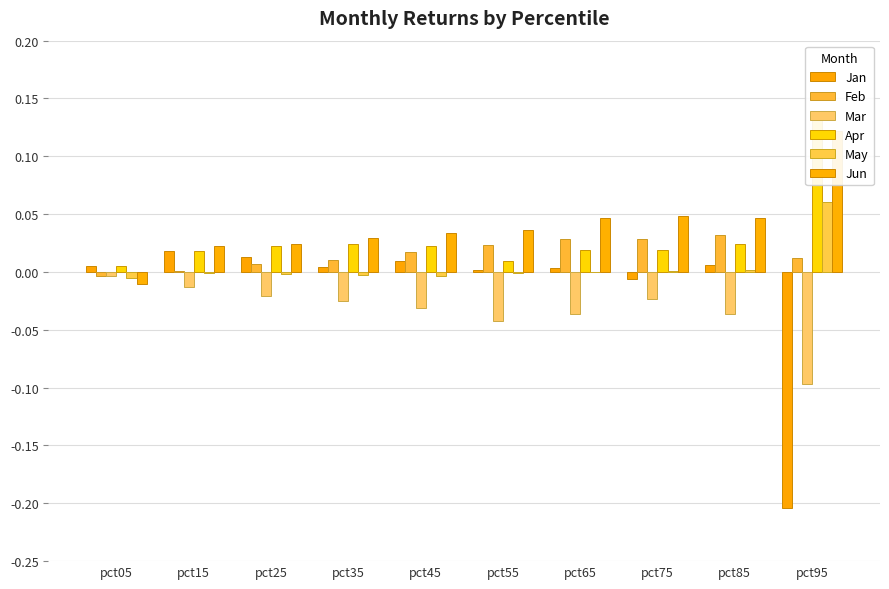

What are all the series names shown in the legend?

Jan, Feb, Mar, Apr, May, Jun